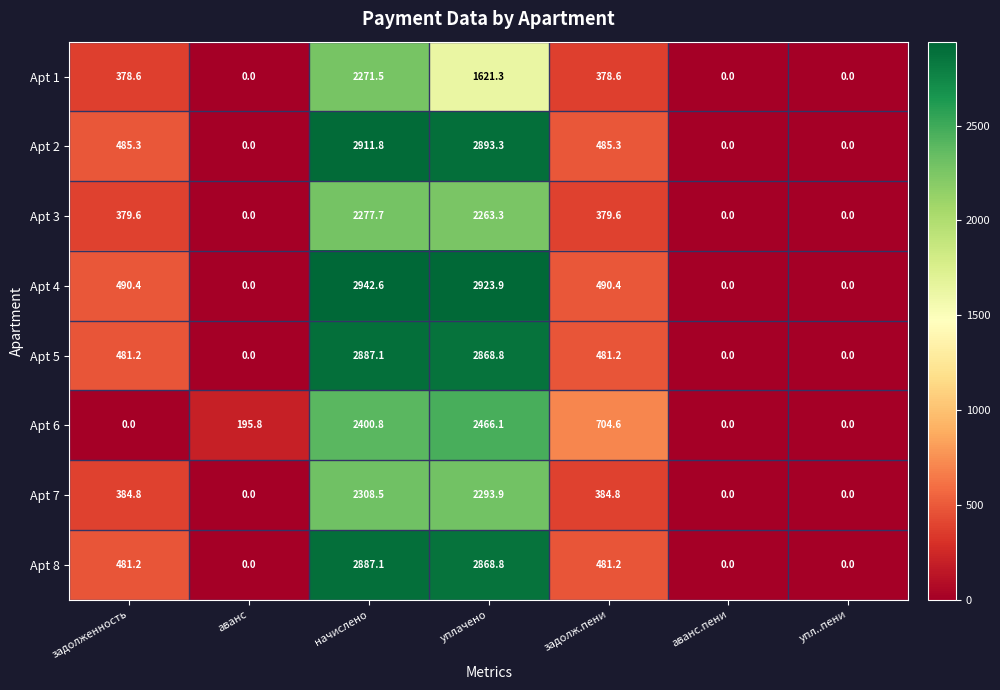

How many categories are shown in the chart?

7